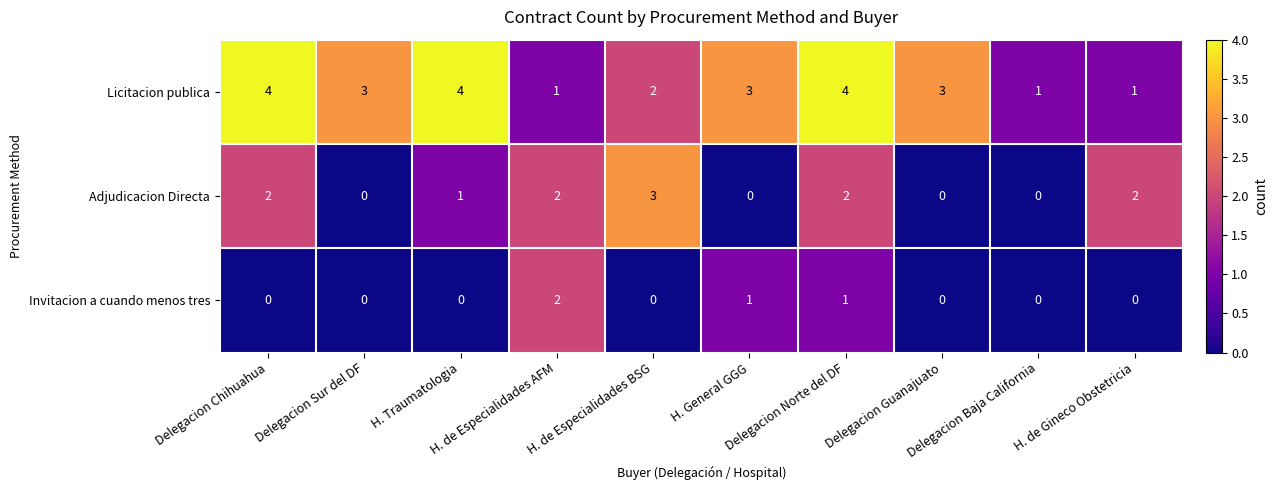

Rank the series by their average value, from lowest to highest.

Invitacion a cuando menos tres, Adjudicacion Directa, Licitacion publica